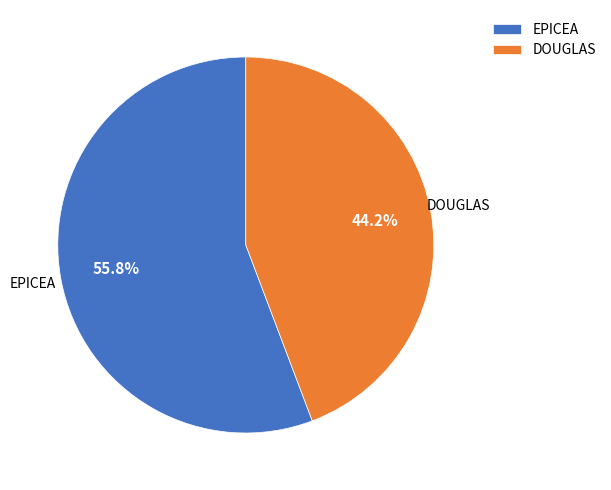

What is the ratio of the value at EPICEA to the value at DOUGLAS?

1.3